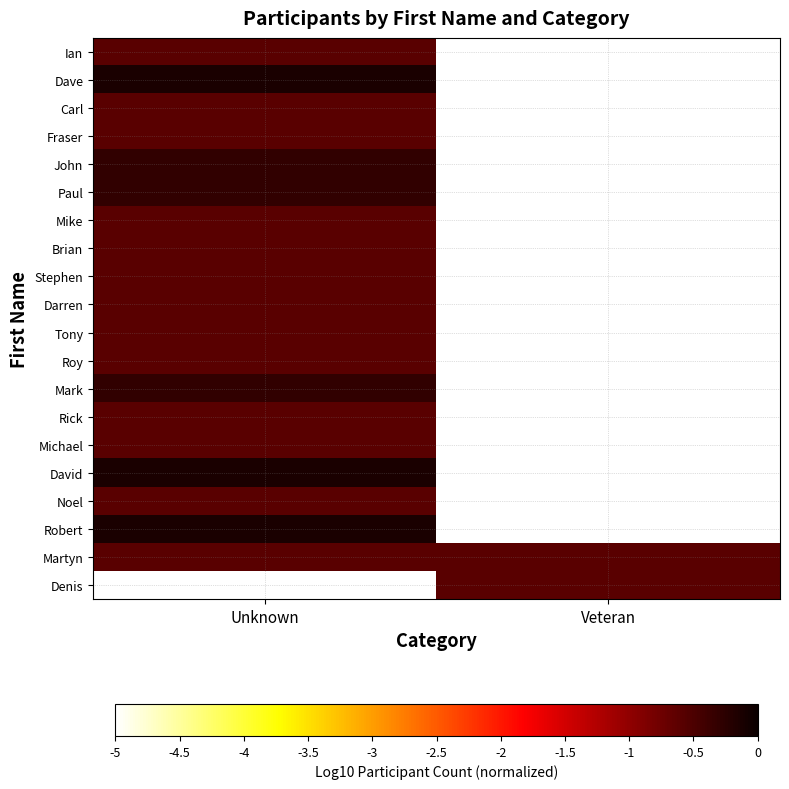

Reading right to left, transcribe all the data shown in this chart.

Ian: Veteran=-5.0	Unknown=-0.6
Dave: Veteran=-5.0	Unknown=-0.1
Carl: Veteran=-5.0	Unknown=-0.6
Fraser: Veteran=-5.0	Unknown=-0.6
John: Veteran=-5.0	Unknown=-0.3
Paul: Veteran=-5.0	Unknown=-0.3
Mike: Veteran=-5.0	Unknown=-0.6
Brian: Veteran=-5.0	Unknown=-0.6
Stephen: Veteran=-5.0	Unknown=-0.6
Darren: Veteran=-5.0	Unknown=-0.6
Tony: Veteran=-5.0	Unknown=-0.6
Roy: Veteran=-5.0	Unknown=-0.6
Mark: Veteran=-5.0	Unknown=-0.3
Rick: Veteran=-5.0	Unknown=-0.6
Michael: Veteran=-5.0	Unknown=-0.6
David: Veteran=-5.0	Unknown=-0.1
Noel: Veteran=-5.0	Unknown=-0.6
Robert: Veteran=-5.0	Unknown=-0.1
Martyn: Veteran=-0.6	Unknown=-0.6
Denis: Veteran=-0.6	Unknown=-5.0